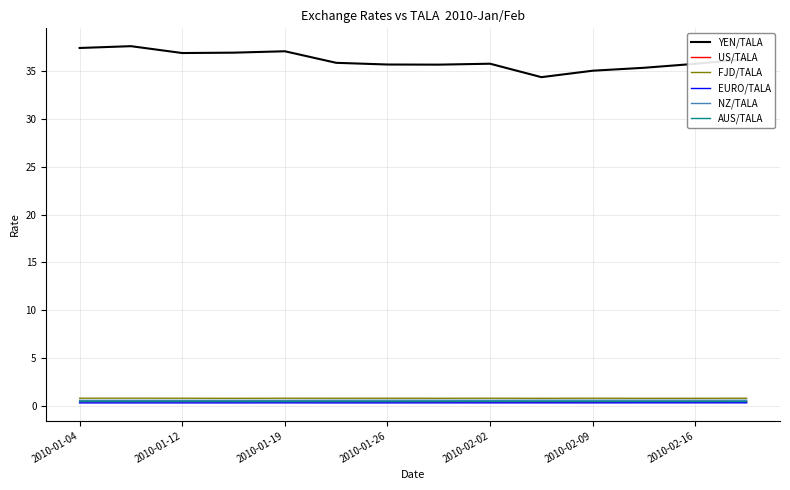

True or false: NZ/TALA and YEN/TALA cross at least once.

False